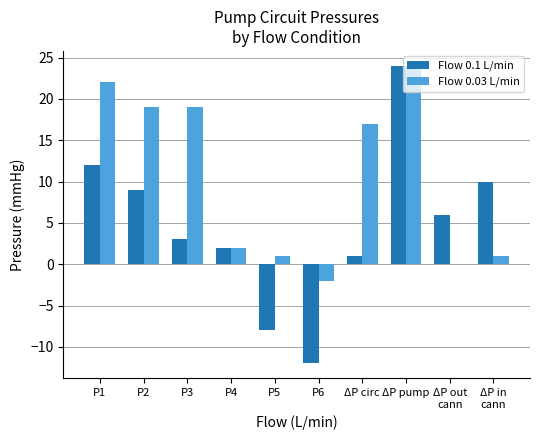

What is the maximum value shown in the chart?

24